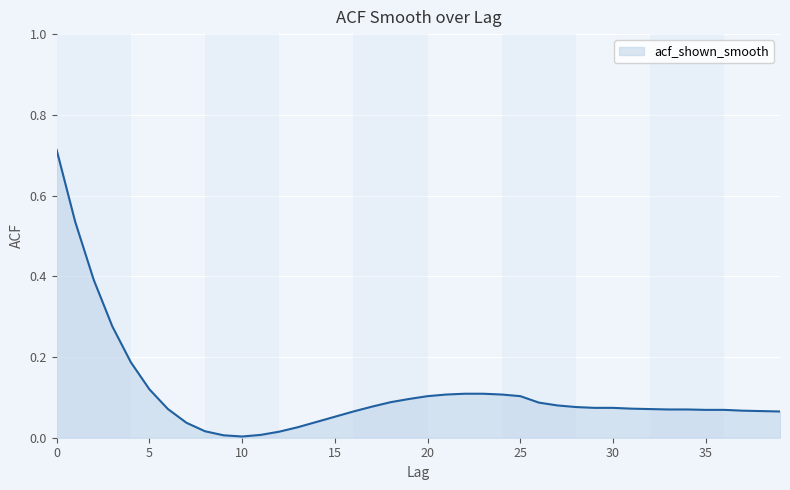

List the labels in order of value, smallest first.

10, 9, 11, 12, 8, 13, 7, 14, 15, 16, 39, 38, 37, 35, 36, 33, 34, 6, 32, 31, 29, 30, 28, 17, 27, 26, 18, 19, 20, 25, 21, 24, 22, 23, 5, 4, 3, 2, 1, 0